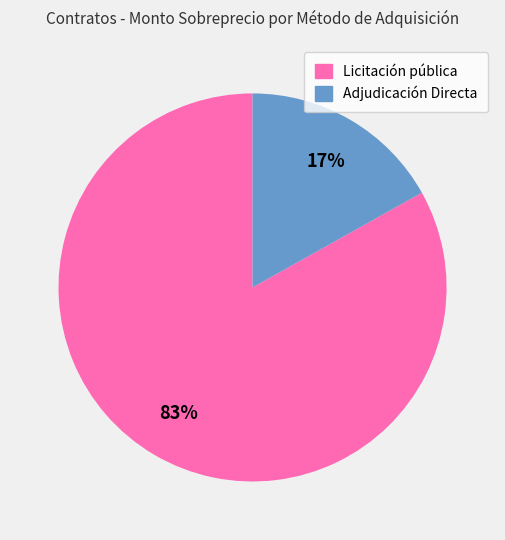

To the nearest percent, what is the average slice percentage?

50%